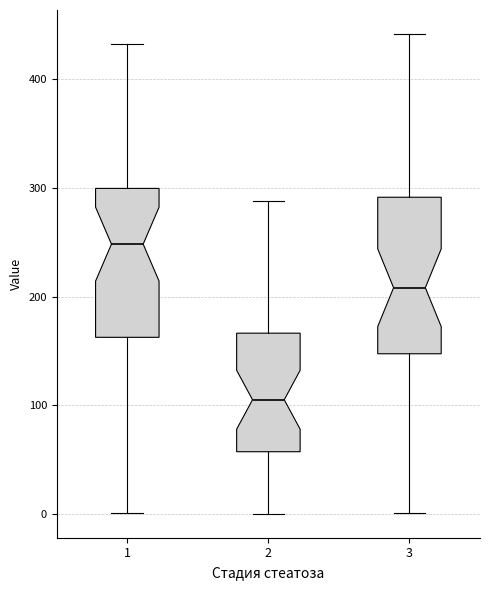

Where does the median line of the box at x = 3 sit on the y-axis? The values are not printed on the chart, so give them approximately, as read against the axis.

210